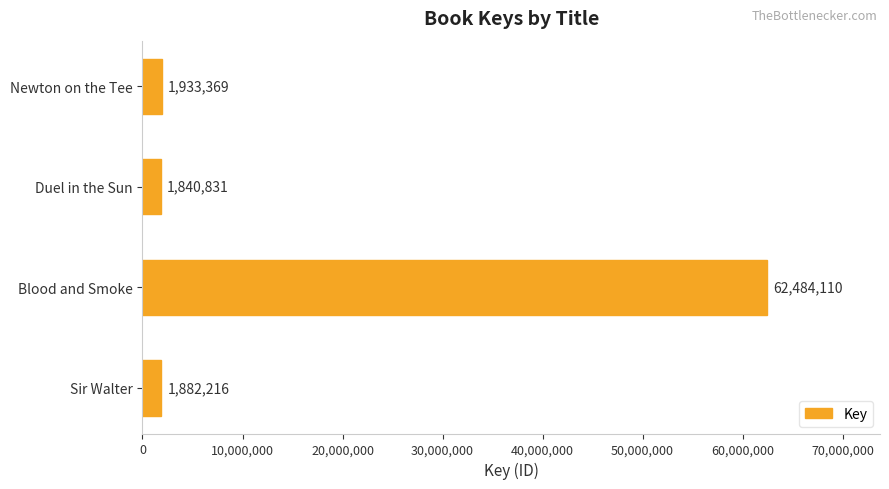

Reading bottom to top, what are all the values shown in this chart?

1882216	62484110	1840831	1933369